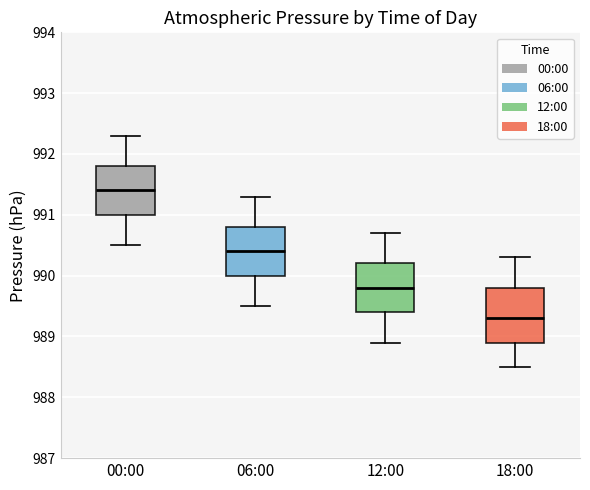

Which box's median line is the lowest?

18:00